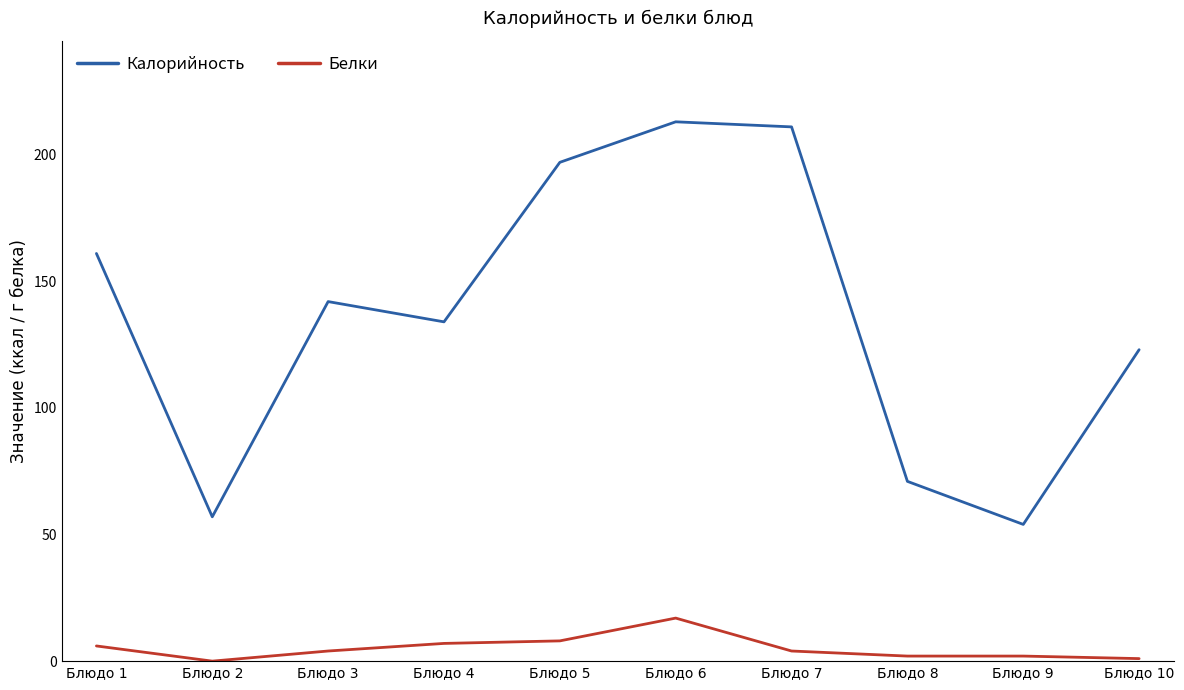

True or false: Калорийность and Белки intersect in this chart.

False